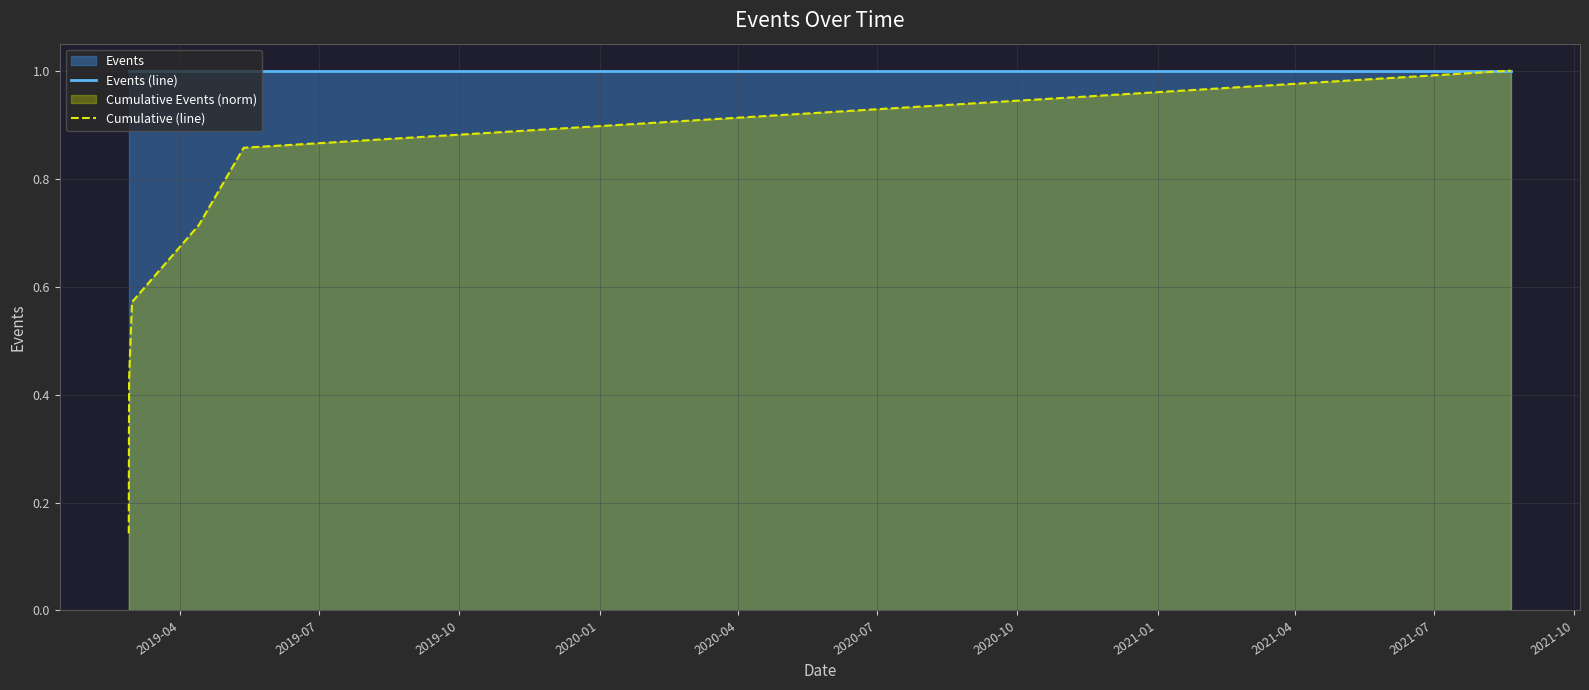

Reading left to right, transcribe all the data shown in this chart.

Events (line): 1.0	1.0	1.0	1.0	1.0	1.0	1.0
Cumulative (line): 0.1	0.3	0.4	0.6	0.7	0.9	1.0